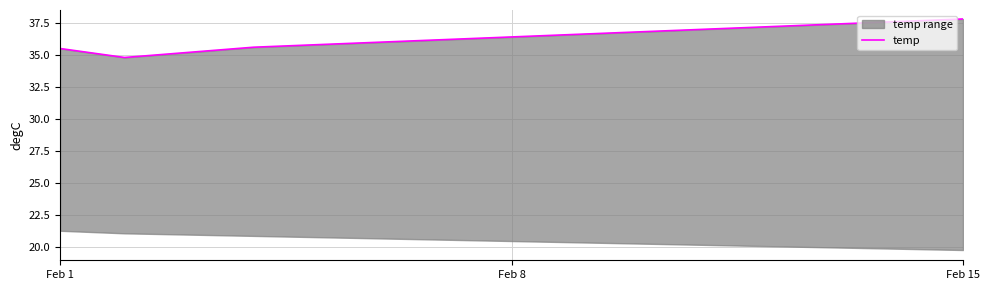

Which has a higher value, 6 or 8?

8